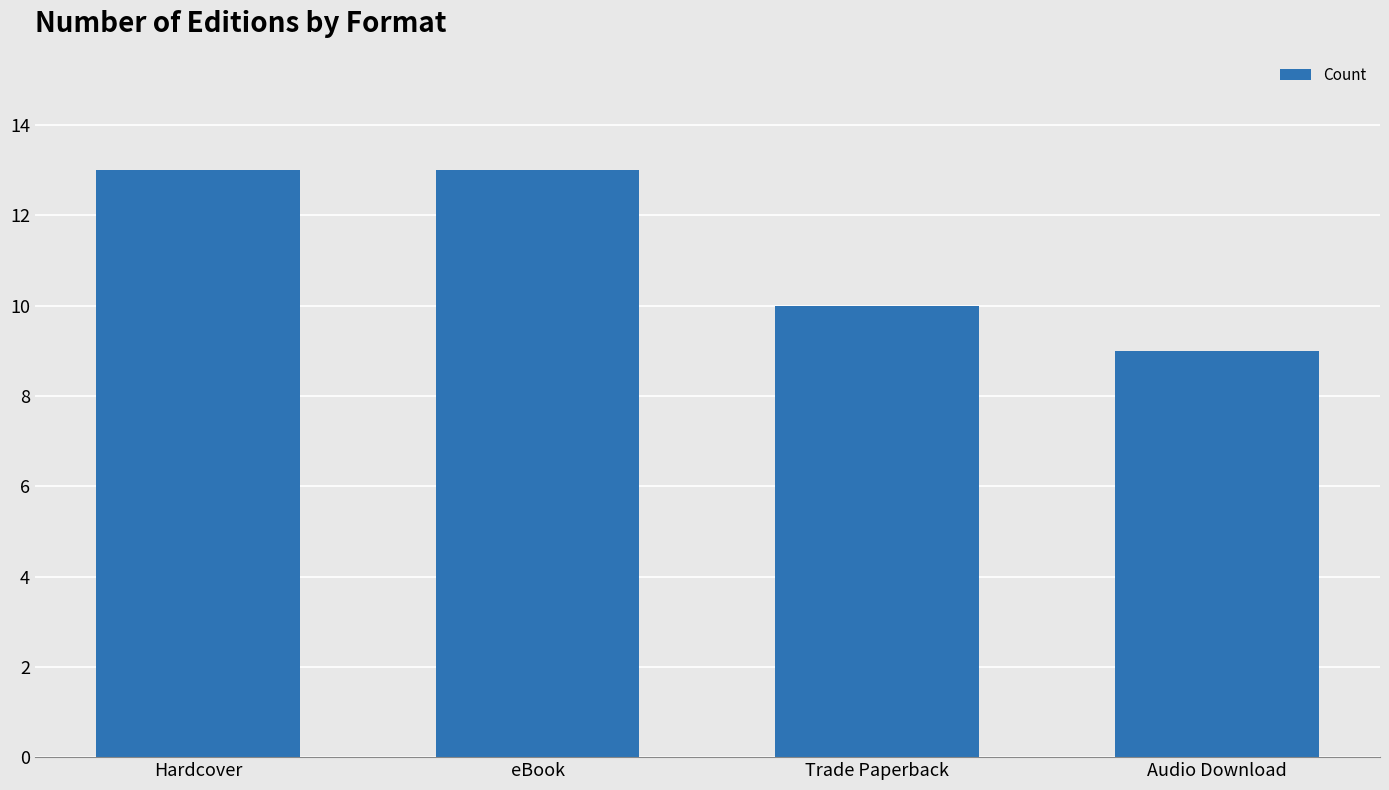

What is the change in value from Hardcover to Trade Paperback?

-3